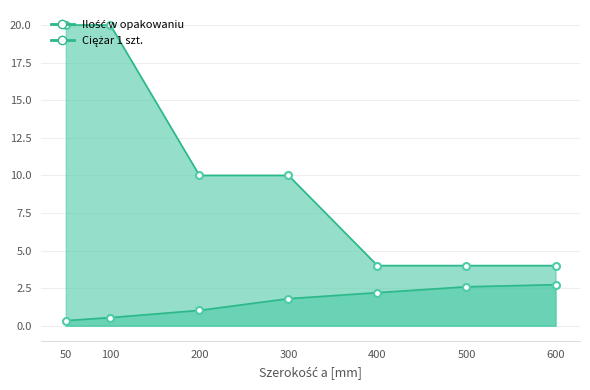

Where is Ciężar 1 szt. nearest to the value 1?

200